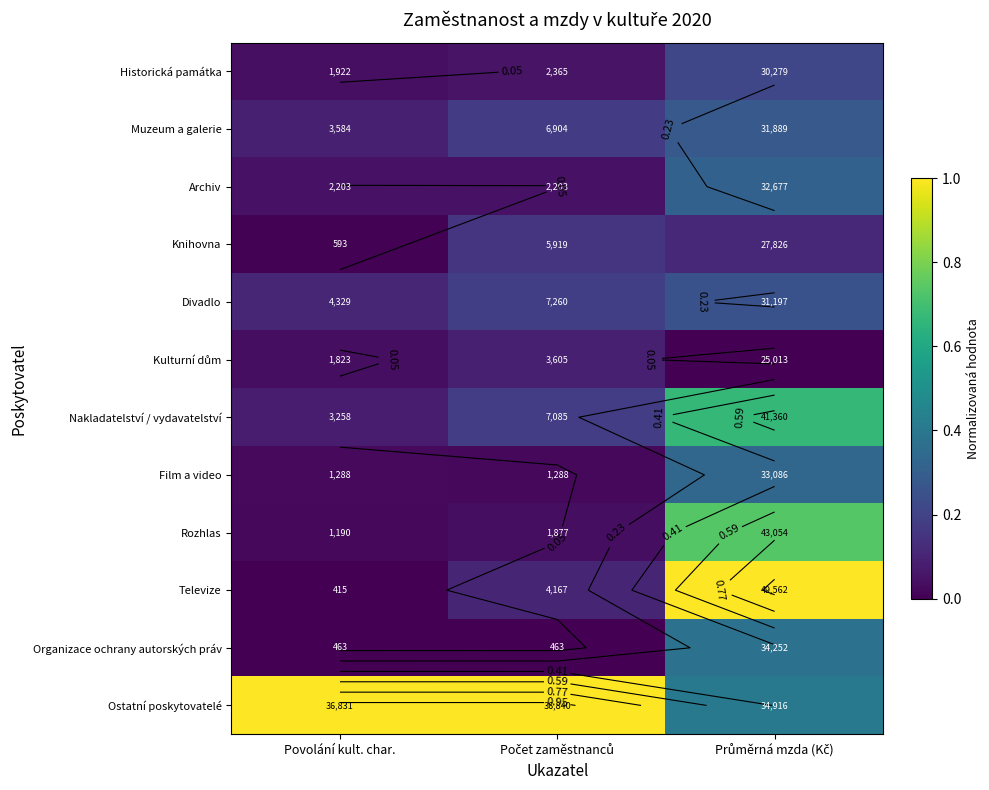

List the labels in order of Kulturní dům value, smallest first.

Průměrná mzda (Kč), Povolání kult. char., Počet zaměstnanců